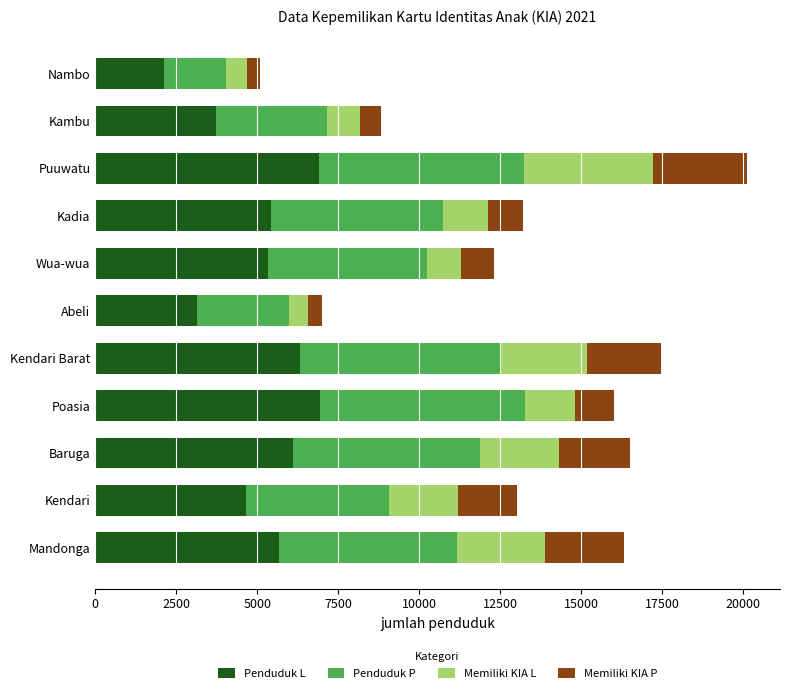

True or false: Penduduk L has a value of 4285 at Abeli.

False